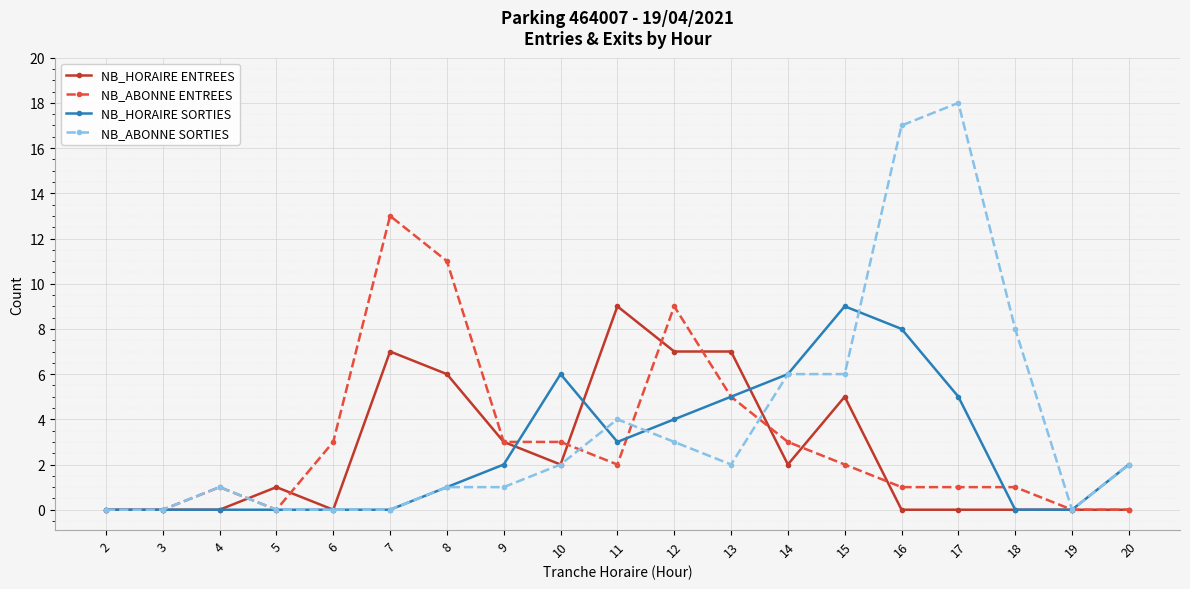

What value does the NB_ABONNE ENTREES series have at 13, to the nearest 5?

5